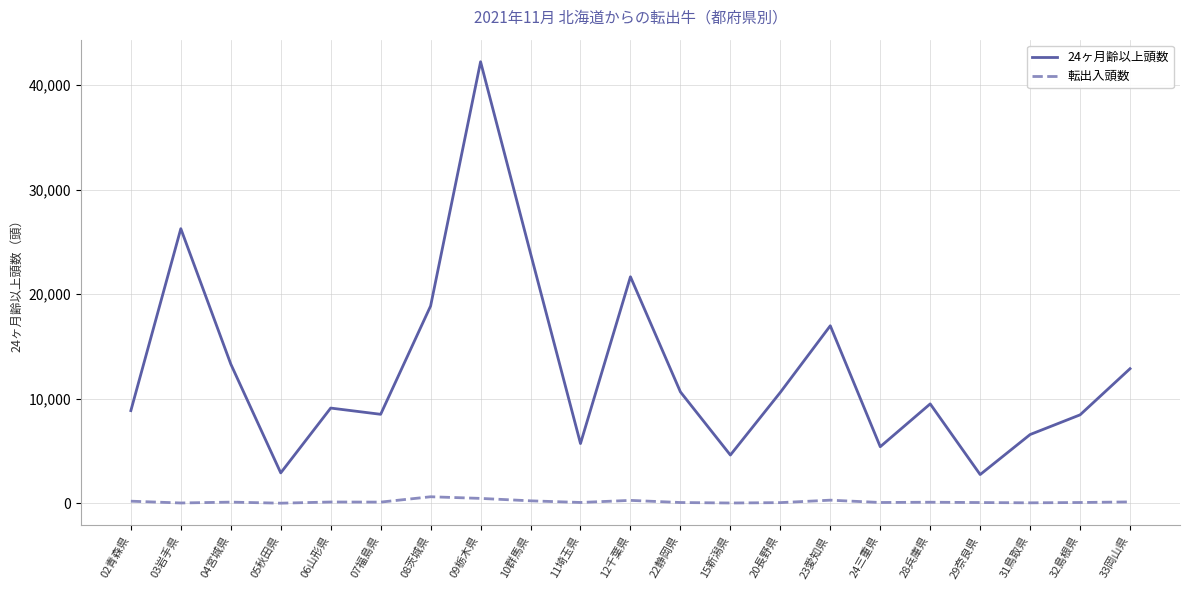

Which category has the highest value in the 24ヶ月齢以上頭数 series?

09栃木県